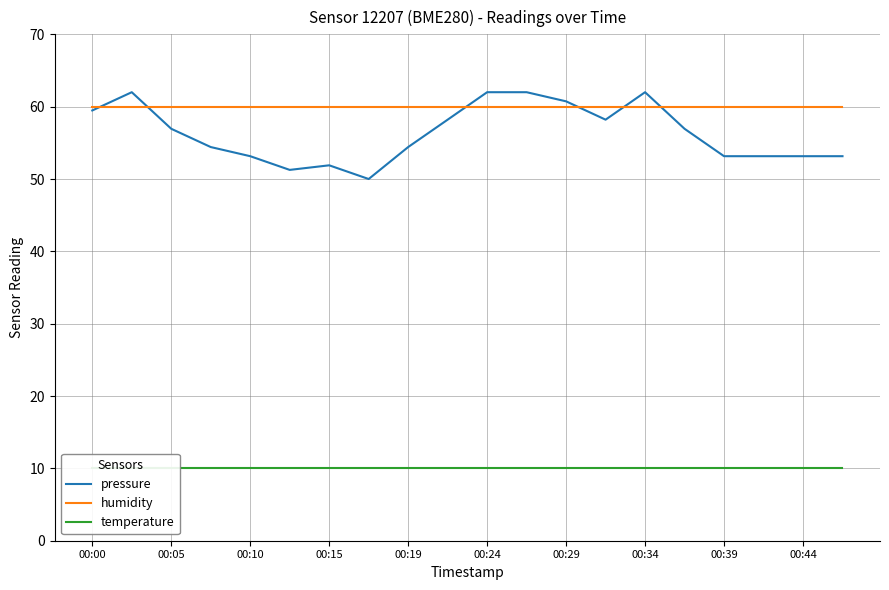

What is the minimum value for pressure?

50.0